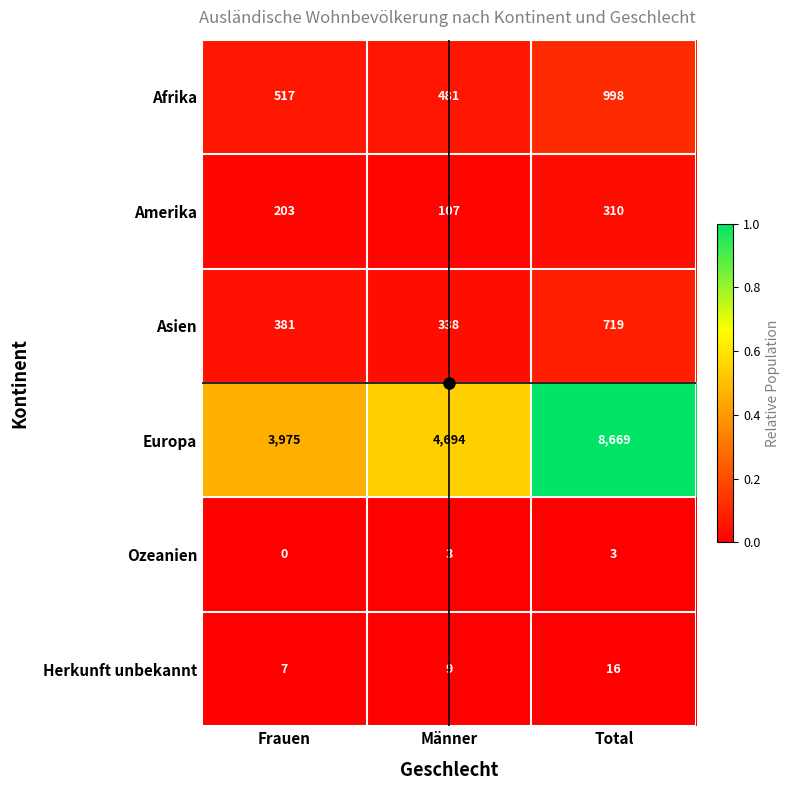

What is the difference between the maximum and minimum values in the Afrika series?

517